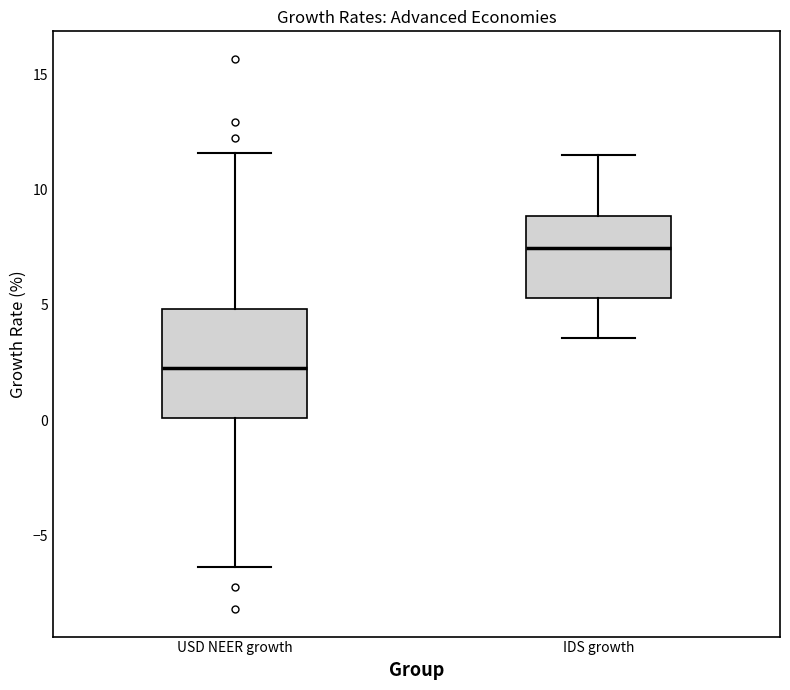

Which box is the tallest, from its lower edge to its upper edge?

USD NEER growth